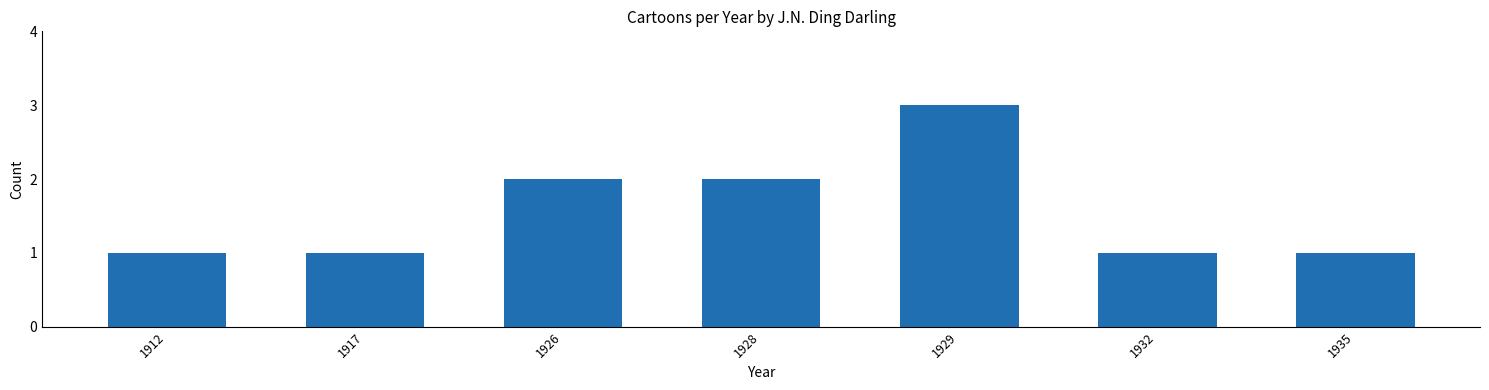

What is the change in value from 1917 to 1929?

+2